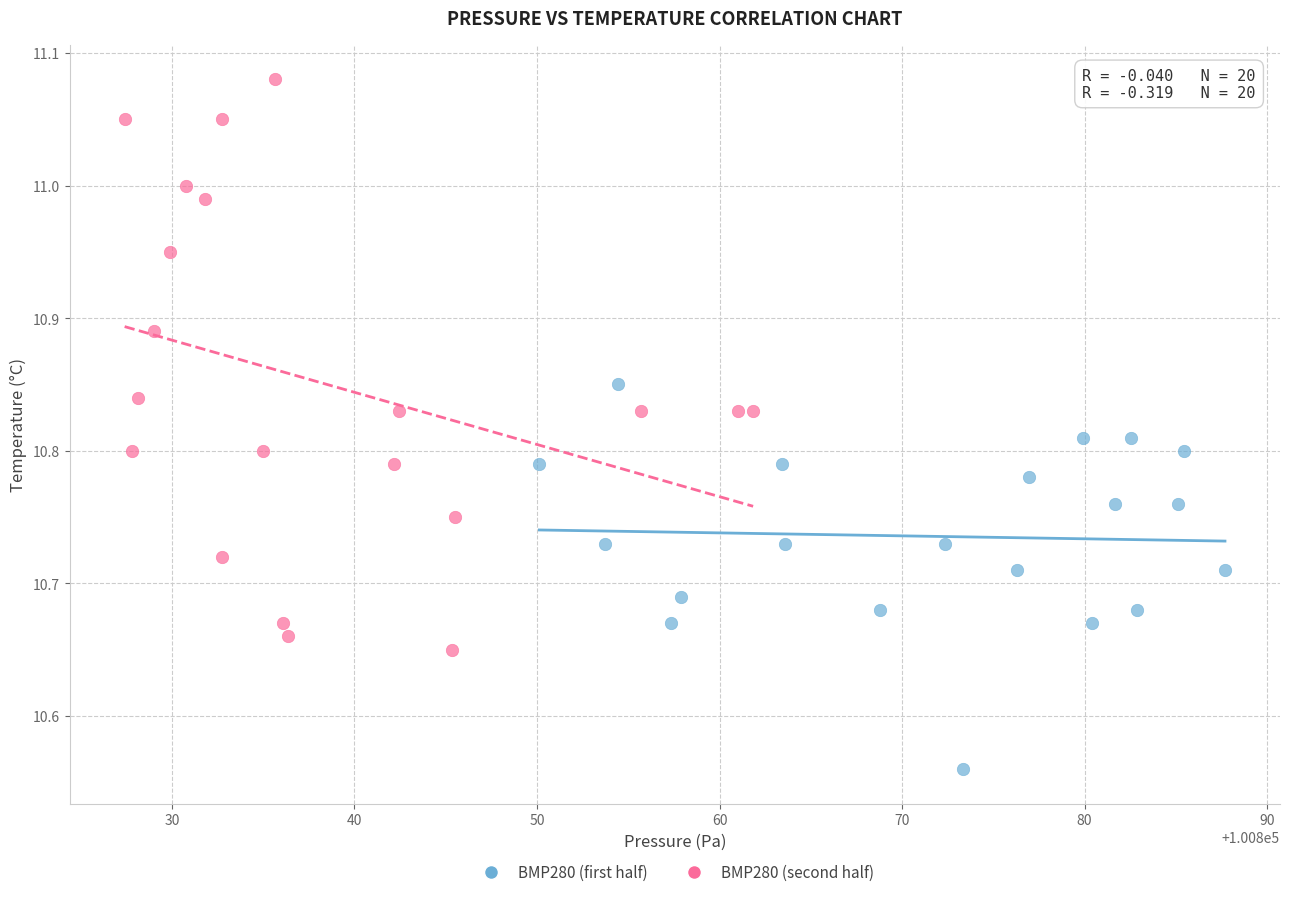

Which series reaches the maximum Y coordinate?

BMP280 (second half)